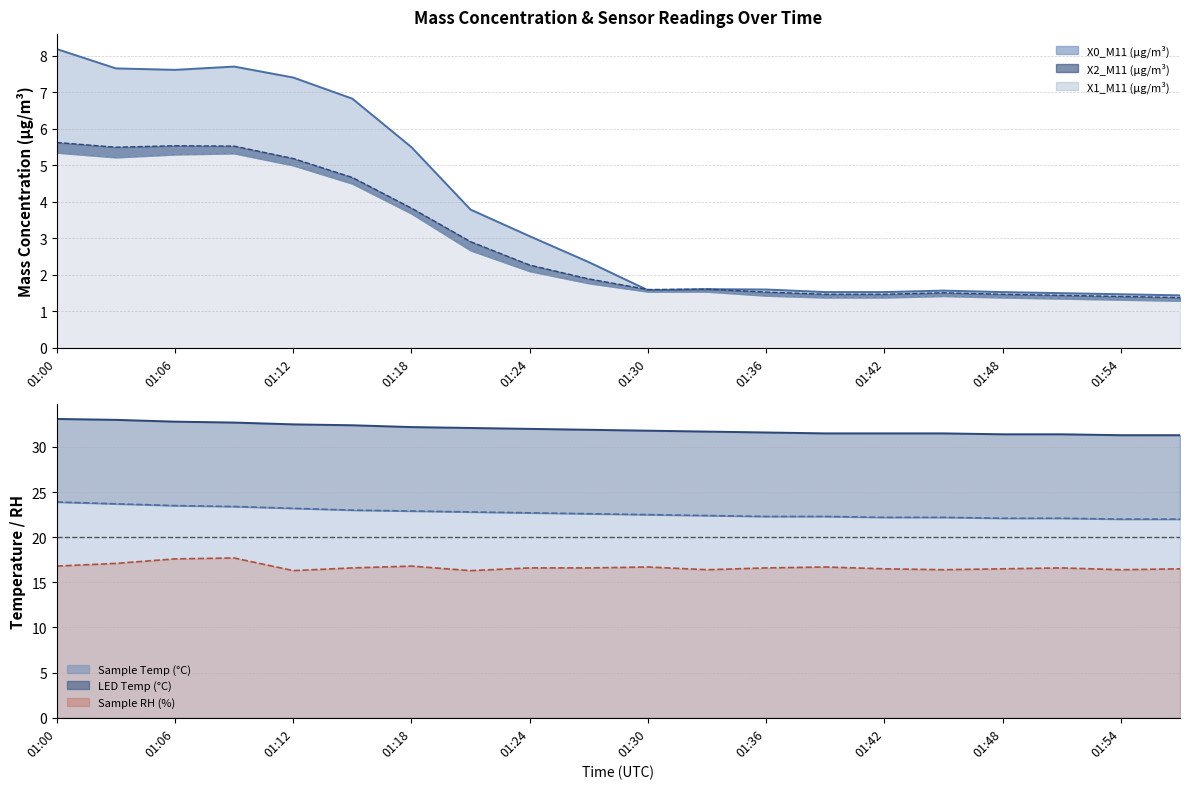

Which series has the widest spread of values?

X0_M11 (μg/m³)